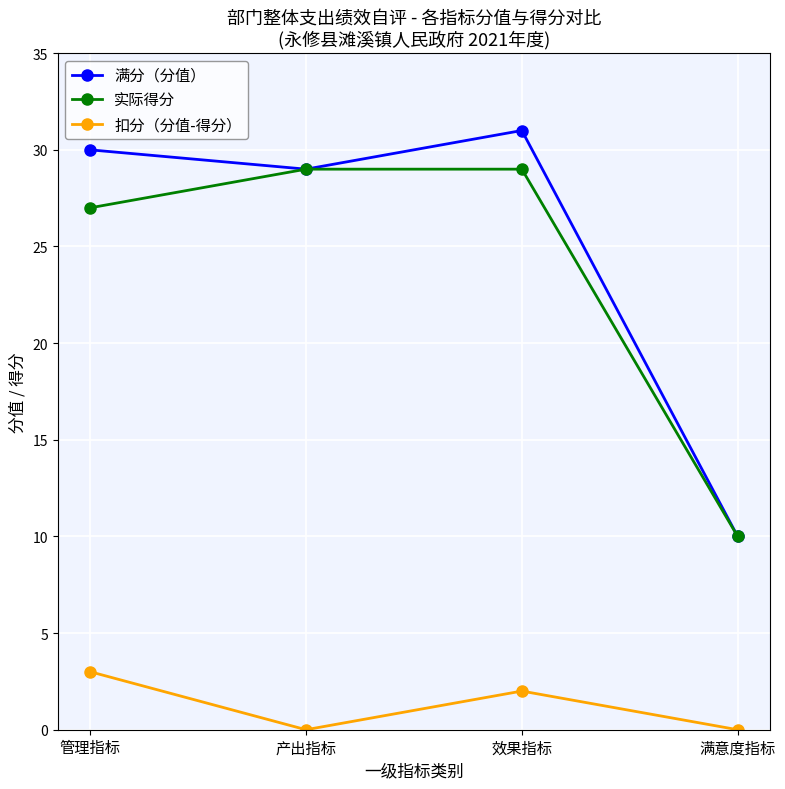

Reading left to right, extract all data points from this chart.

满分（分值）: 管理指标=30	产出指标=29	效果指标=31	满意度指标=10
实际得分: 管理指标=27	产出指标=29	效果指标=29	满意度指标=10
扣分（分值-得分）: 管理指标=3	产出指标=0	效果指标=2	满意度指标=0